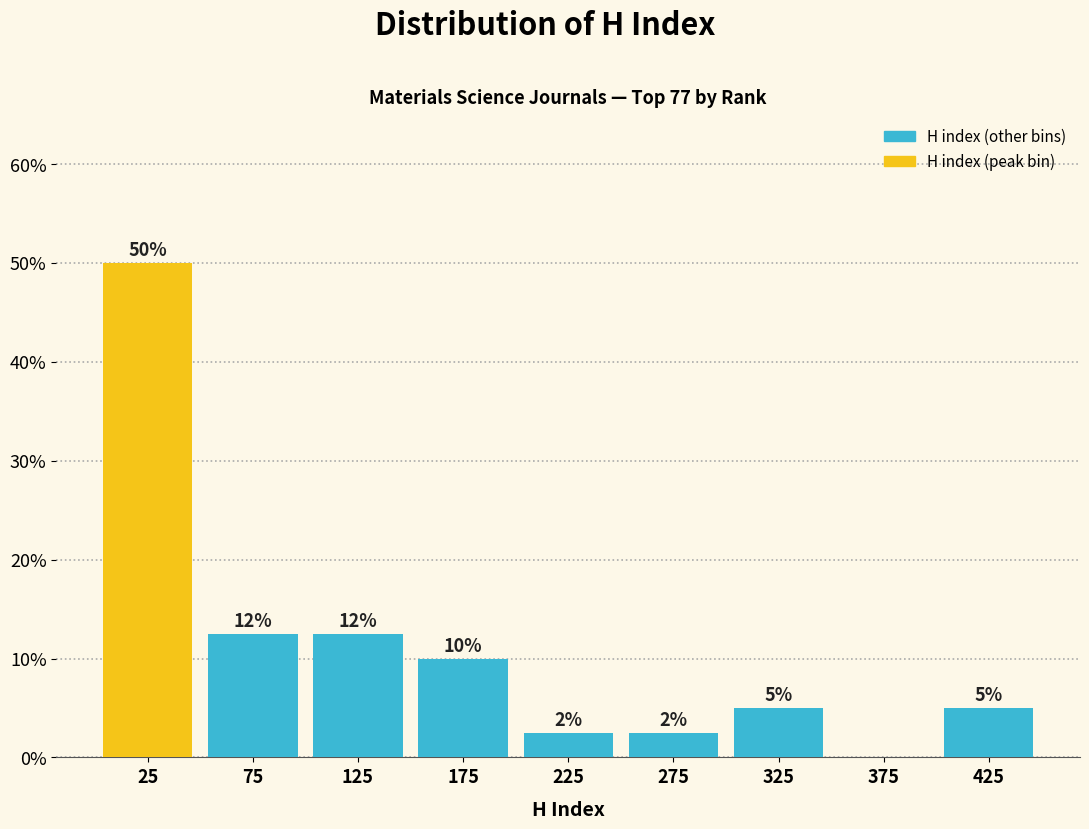

Over which range of the x-axis is the bar tallest?

0 to 50